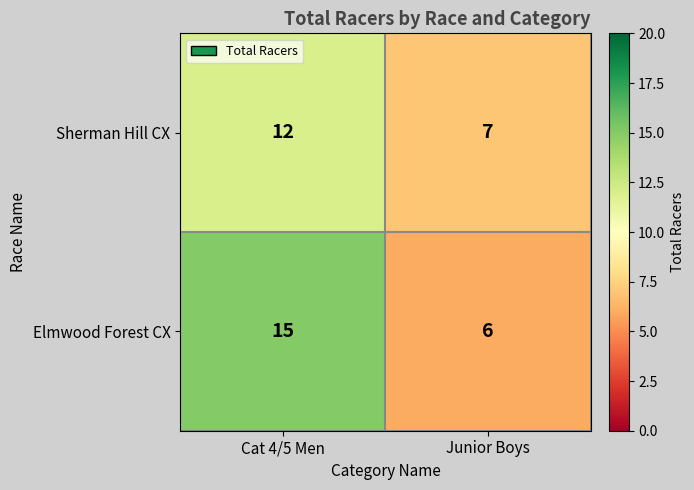

Rank the series at Junior Boys from lowest to highest value.

Elmwood Forest CX, Sherman Hill CX